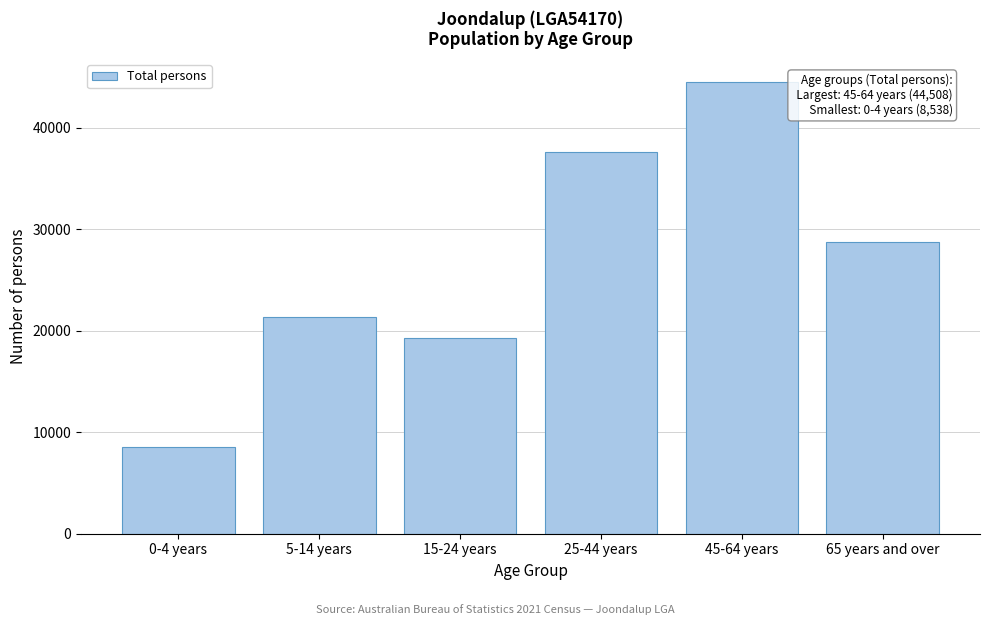

Reading left to right, transcribe all the data shown in this chart.

8538	21309	19300	37619	44508	28726